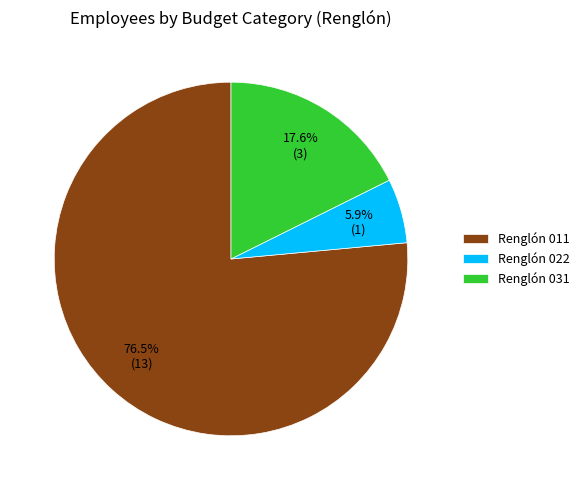

Is the sum of Renglón 031 and Renglón 022 greater than half?

No